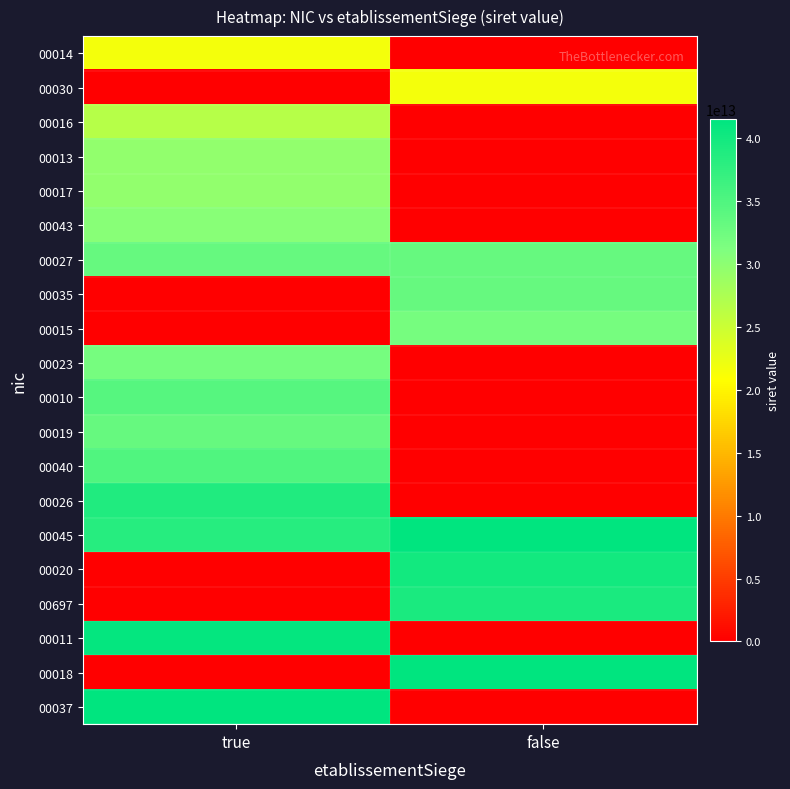

Rank the series at false from lowest to highest value.

00014, 00016, 00013, 00017, 00043, 00023, 00010, 00019, 00040, 00026, 00011, 00037, 00030, 00015, 00027, 00035, 00697, 00020, 00045, 00018